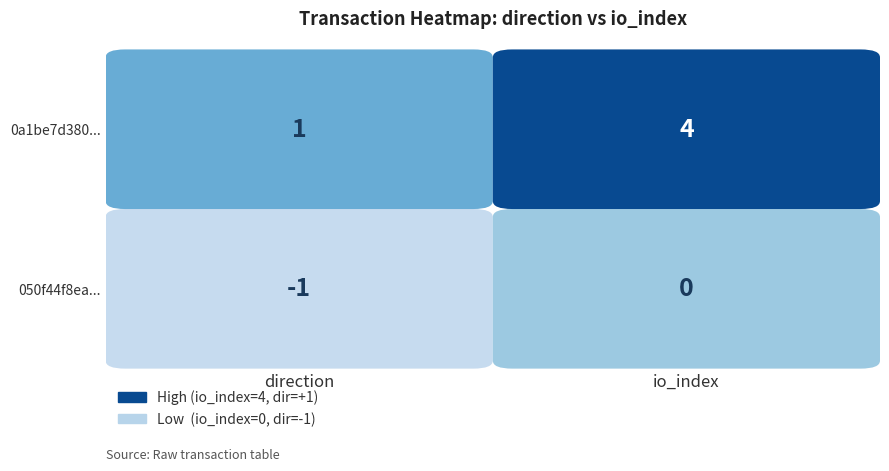

How many values in 050f44f8ea600122f2cbe48967d0d4611a95edf are below zero?

1